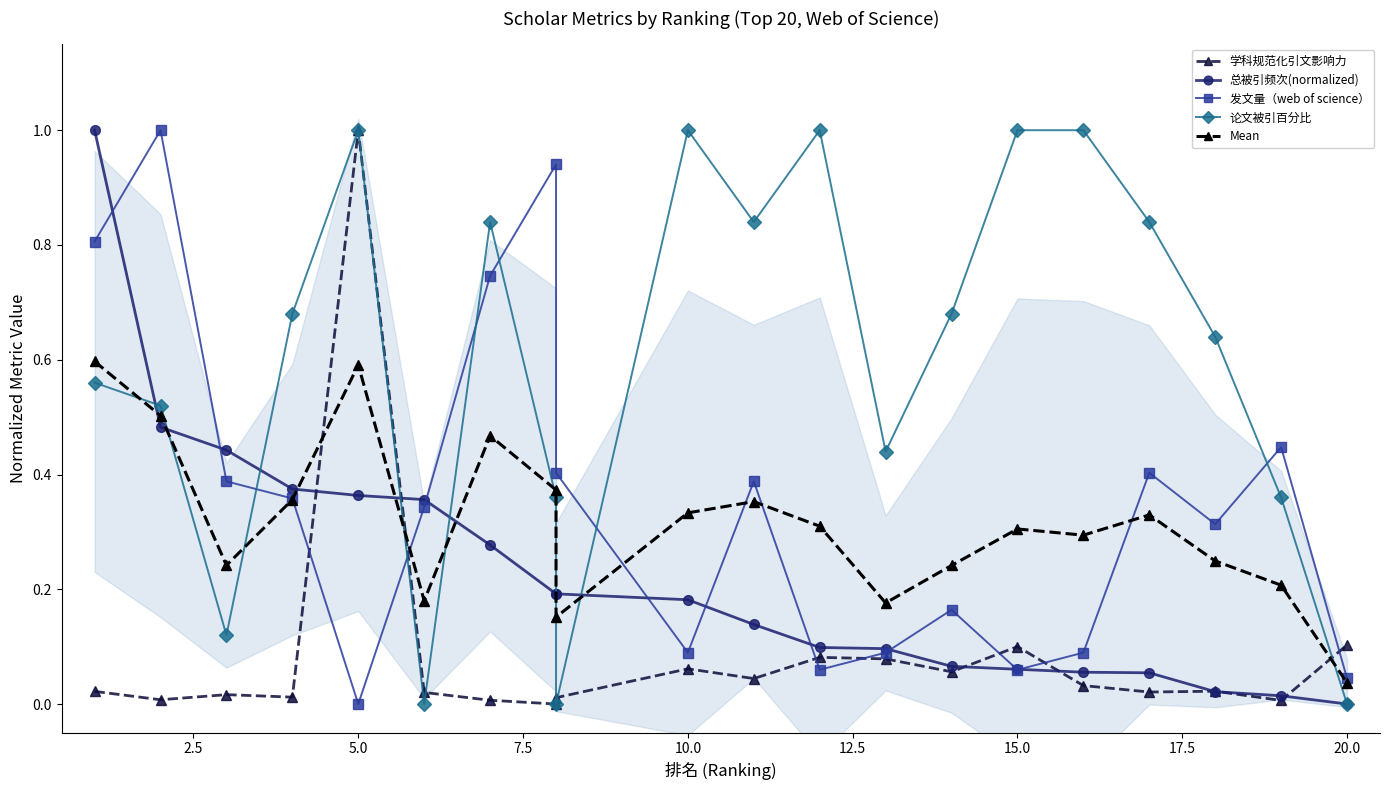

True or false: 论文被引百分比 has more than 0 points higher than both neighbors.

True